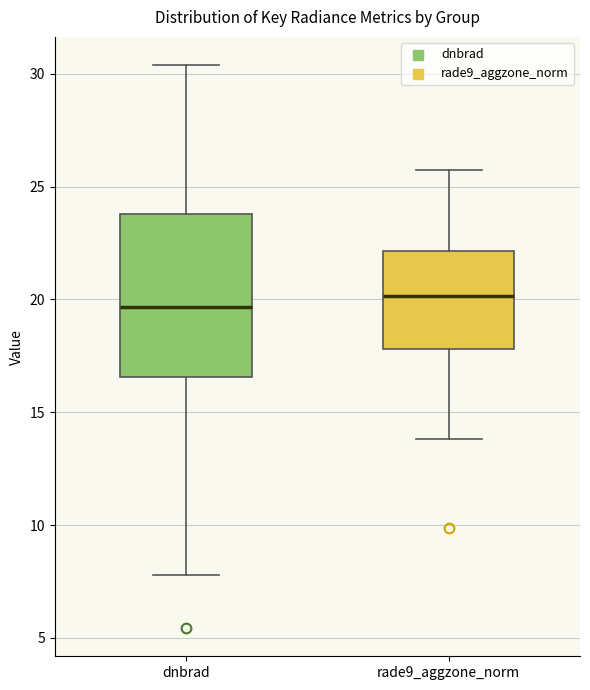

Reading left to right, transcribe this box plot: for each box, give where its median line is, the range the box spans, and where its two whiskers end, as read against the y-axis. The values are not printed on the chart, so give them approximately, as read against the axis.

dnbrad: median 19.5, box 16.5 to 24.0, whiskers 8.0 to 30.5
rade9_aggzone_norm: median 20.0, box 18.0 to 22.0, whiskers 14.0 to 25.5